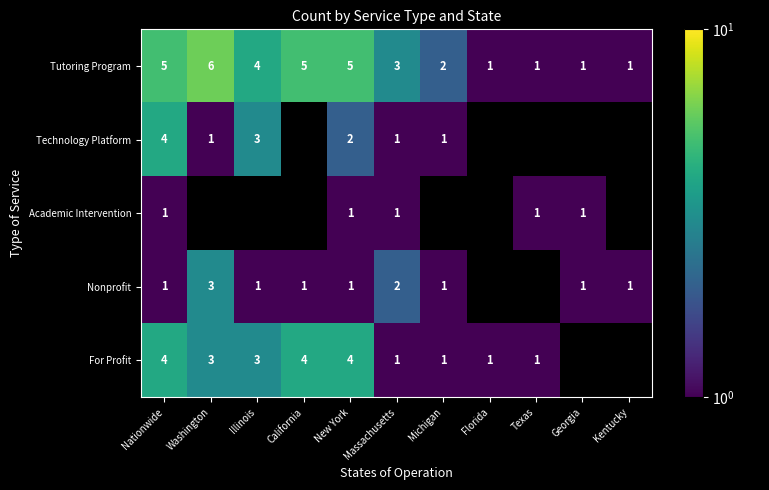

What is the difference between the highest and lowest values at New York?

4